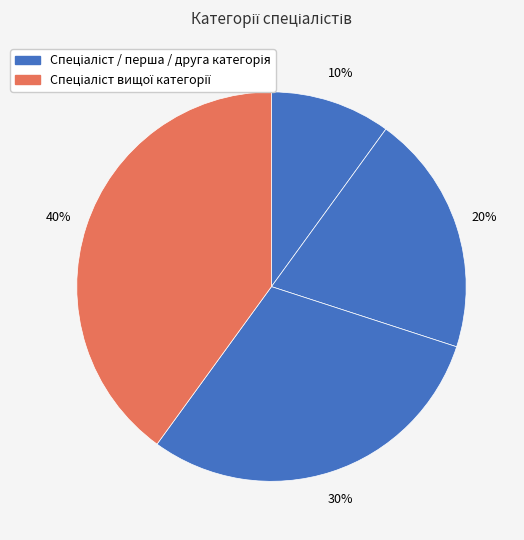

Which category has the biggest portion of the pie?

Спеціаліст вищої категорії